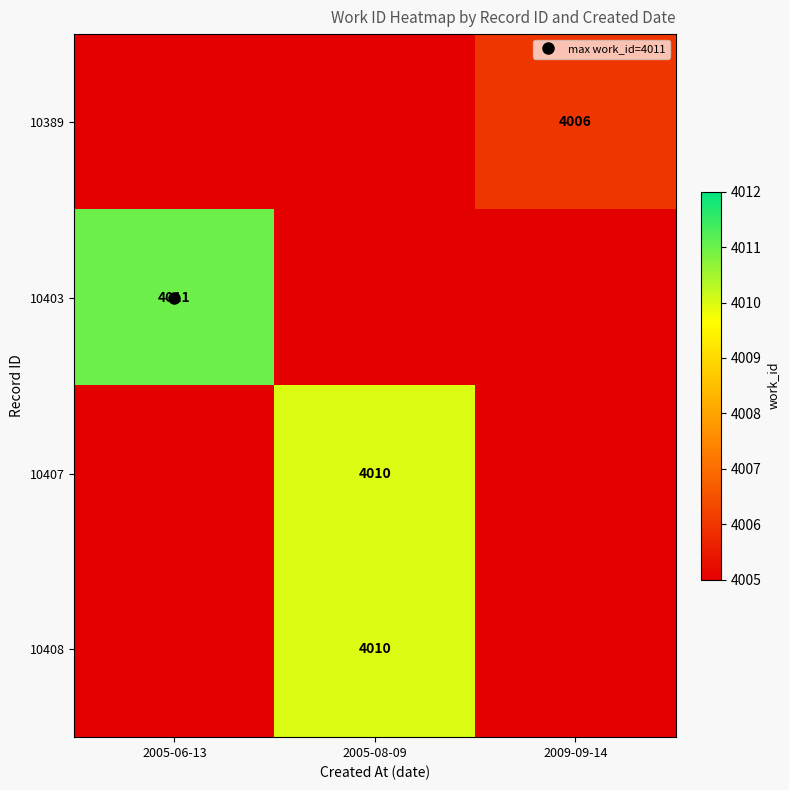

Is the value of 10389 at 2005-08-09 greater than the value of 10403 at 2005-08-09?

No